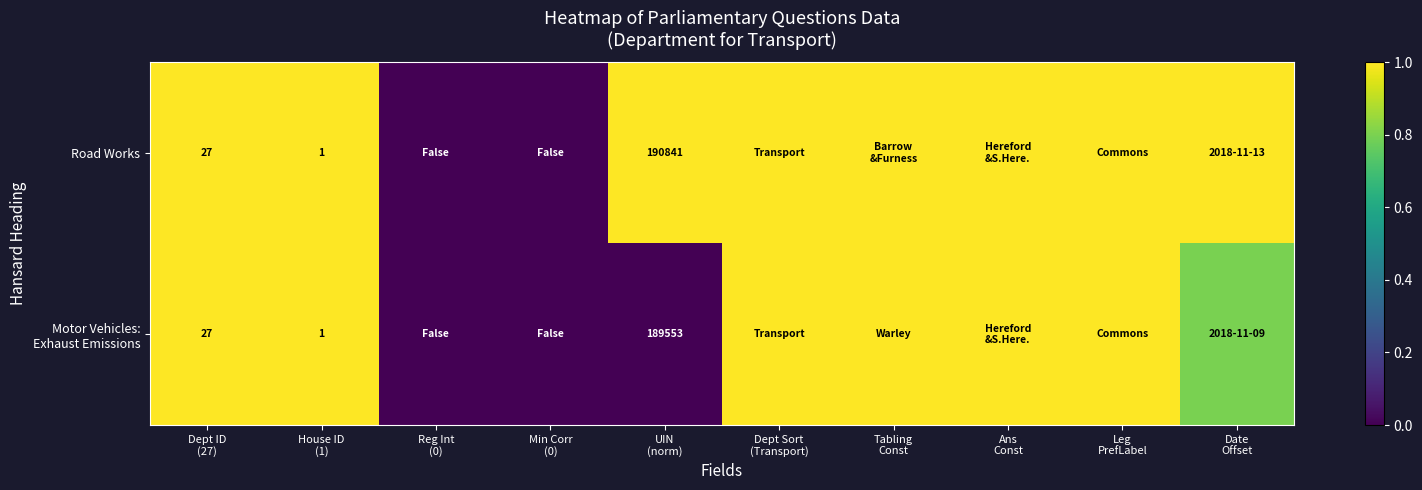

What is the approximate value of Motor Vehicles: Exhaust Emissions at Leg PrefLabel?

1.0